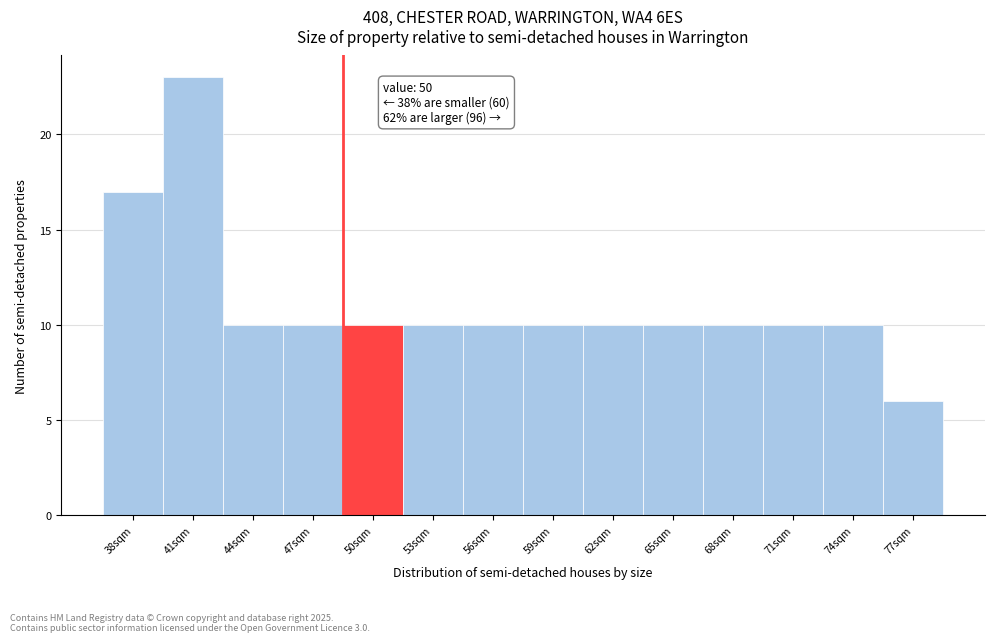

Reading left to right, what are all the values shown in this chart?

38sqm=17	41sqm=23	44sqm=10	47sqm=10	50sqm=10	53sqm=10	56sqm=10	59sqm=10	62sqm=10	65sqm=10	68sqm=10	71sqm=10	74sqm=10	77sqm=6